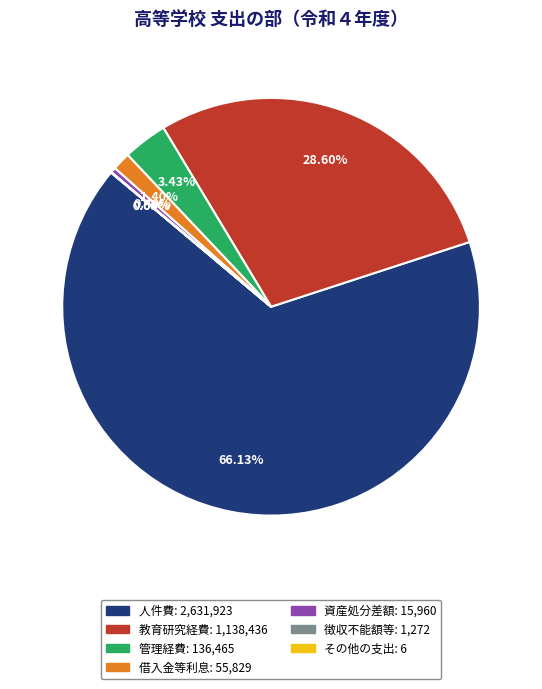

Is it true that 借入金等利息 is 12% of the pie?

False